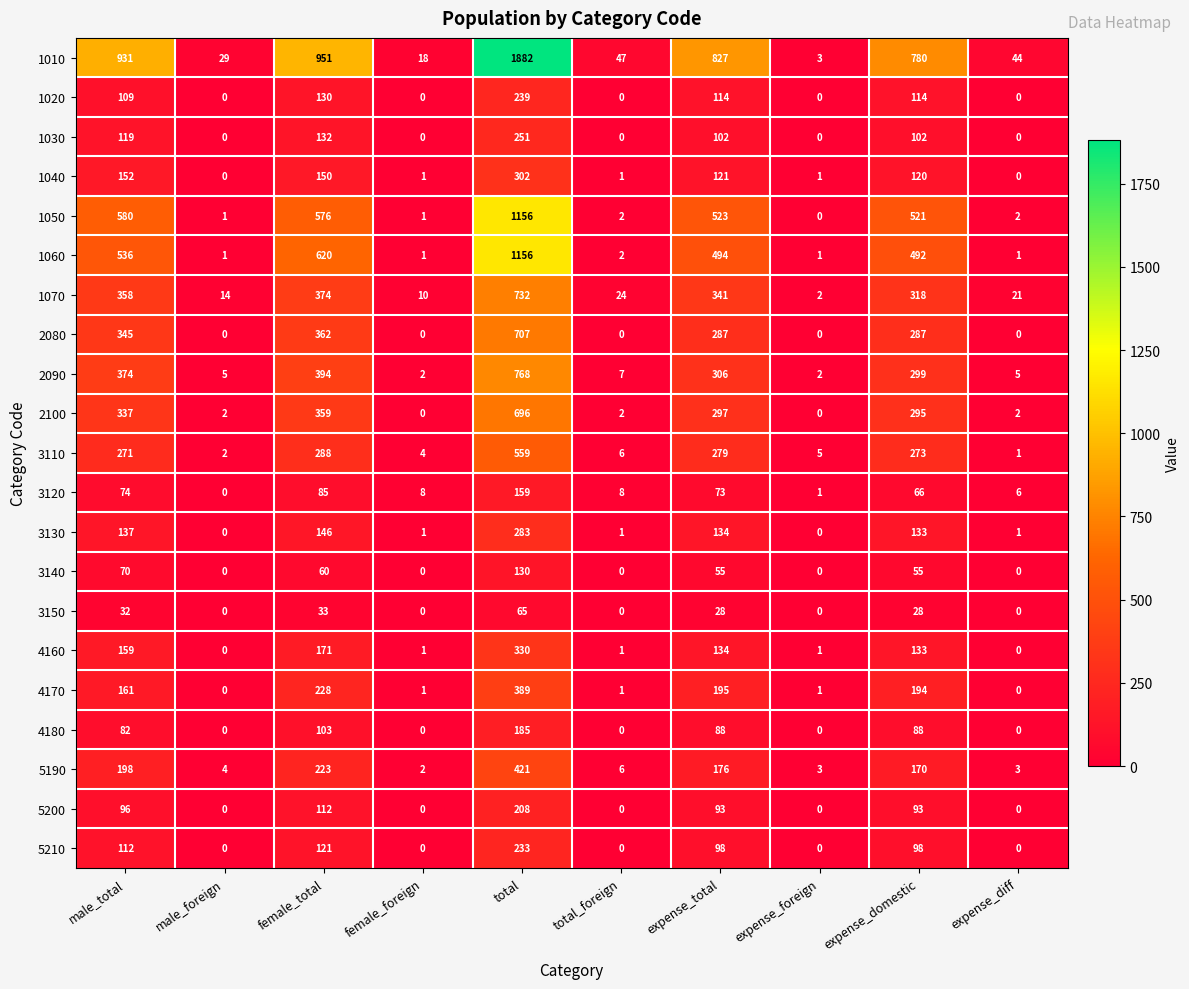

How many distinct data groups are displayed?

21